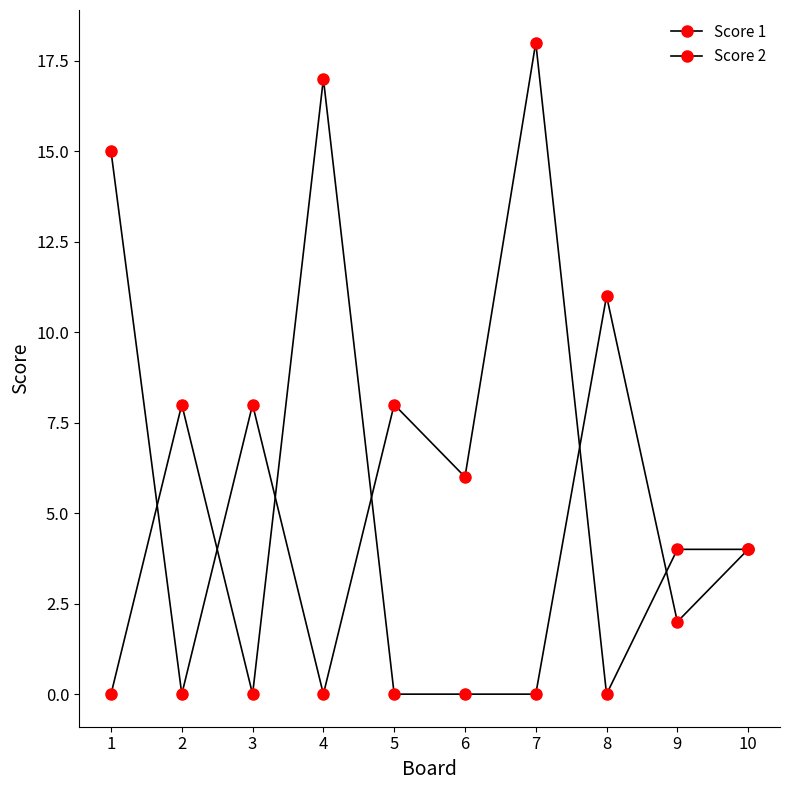

How many categories are shown in the chart?

10